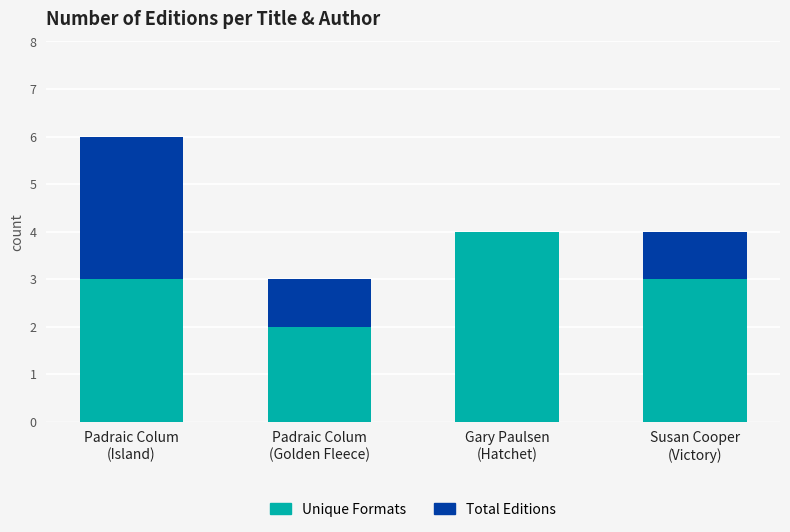

Count the number of categories in the chart.

4